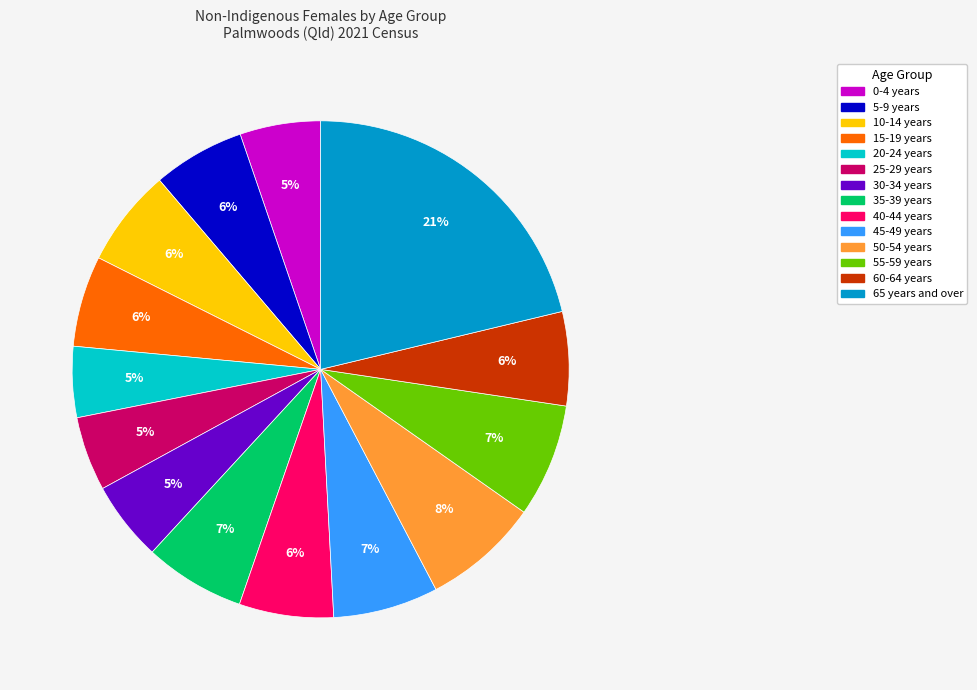

Is it true that 25-29 years is 5% of the pie?

True